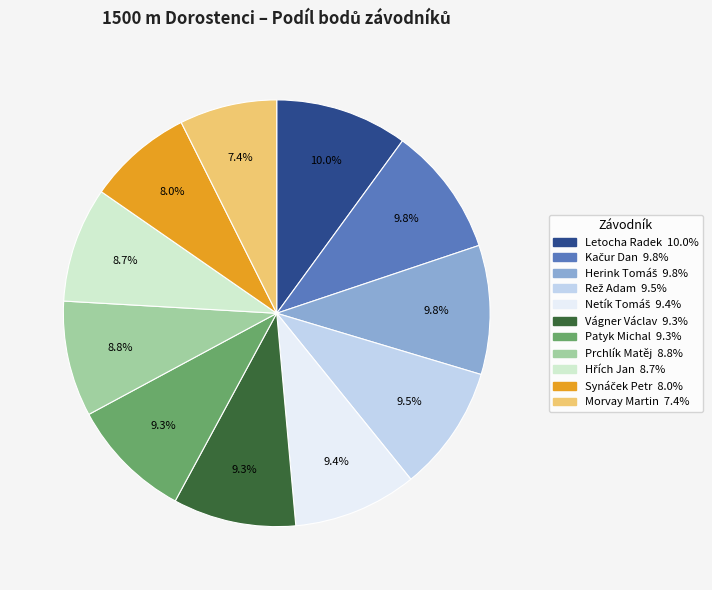

Which has a higher value, Prchlík Matěj or Morvay Martin?

Prchlík Matěj